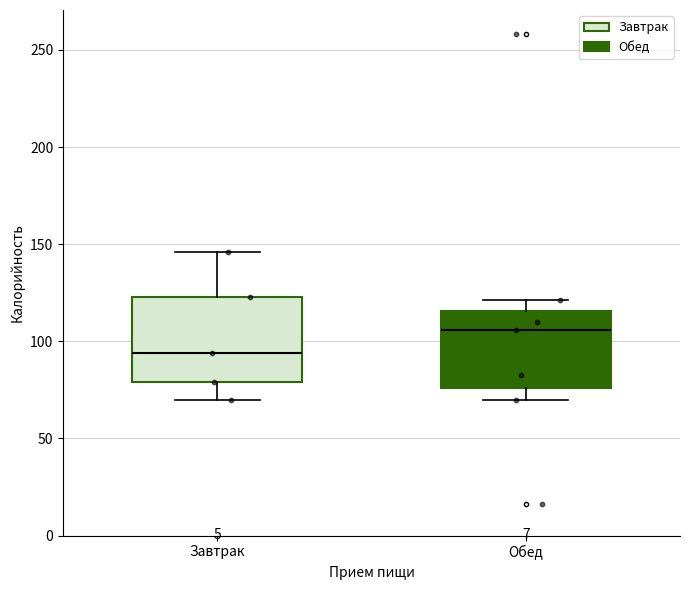

Where does the median line of the box for Обед sit on the y-axis? The values are not printed on the chart, so give them approximately, as read against the axis.

105